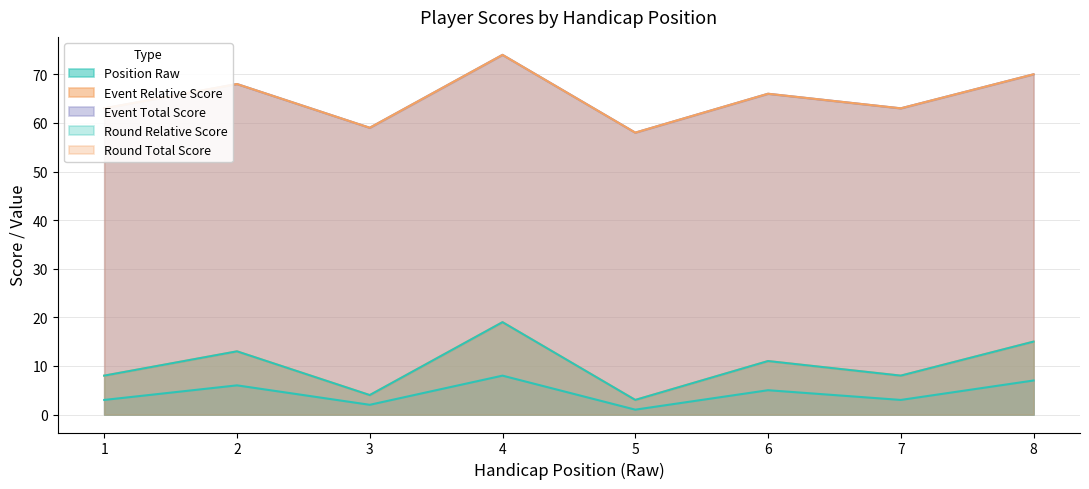

In round_relative_score, how many points are higher than both neighbors (excluding endpoints)?

3